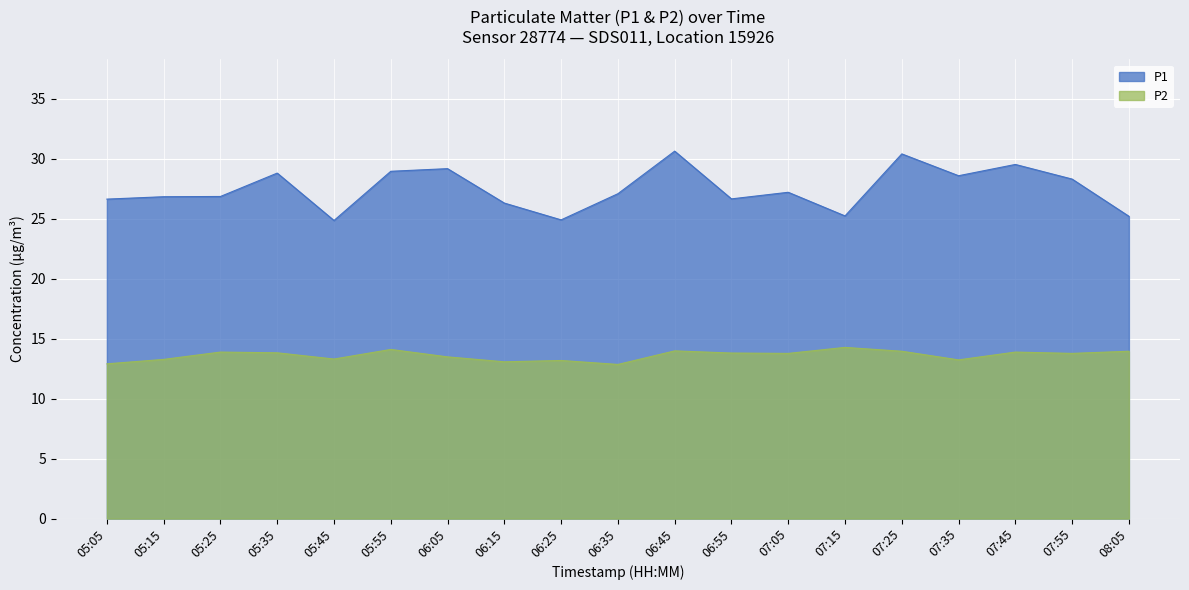

What is the label of the 3rd point from the left?

05:25